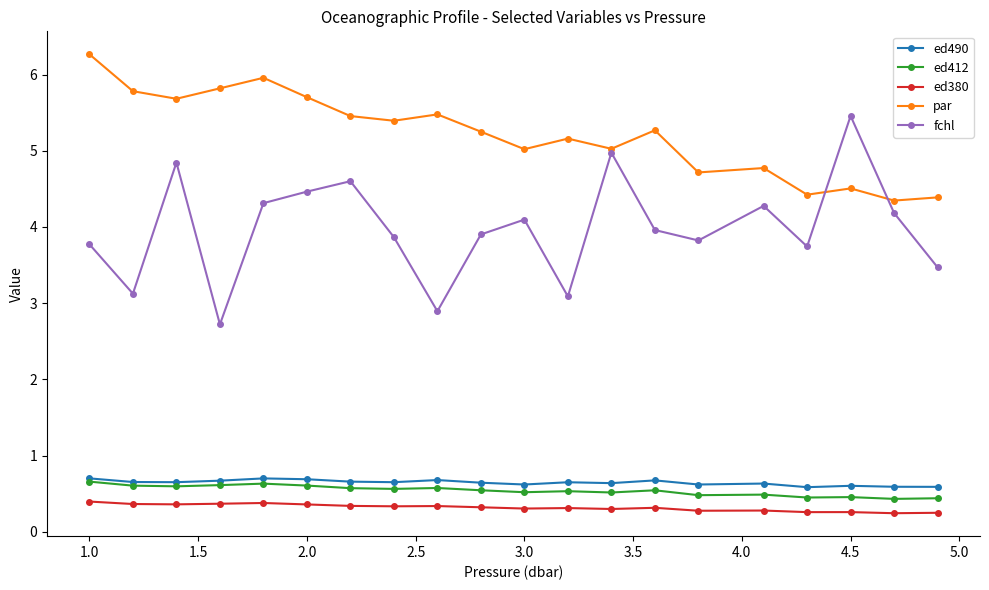

What is the maximum value shown in the chart?

6.3